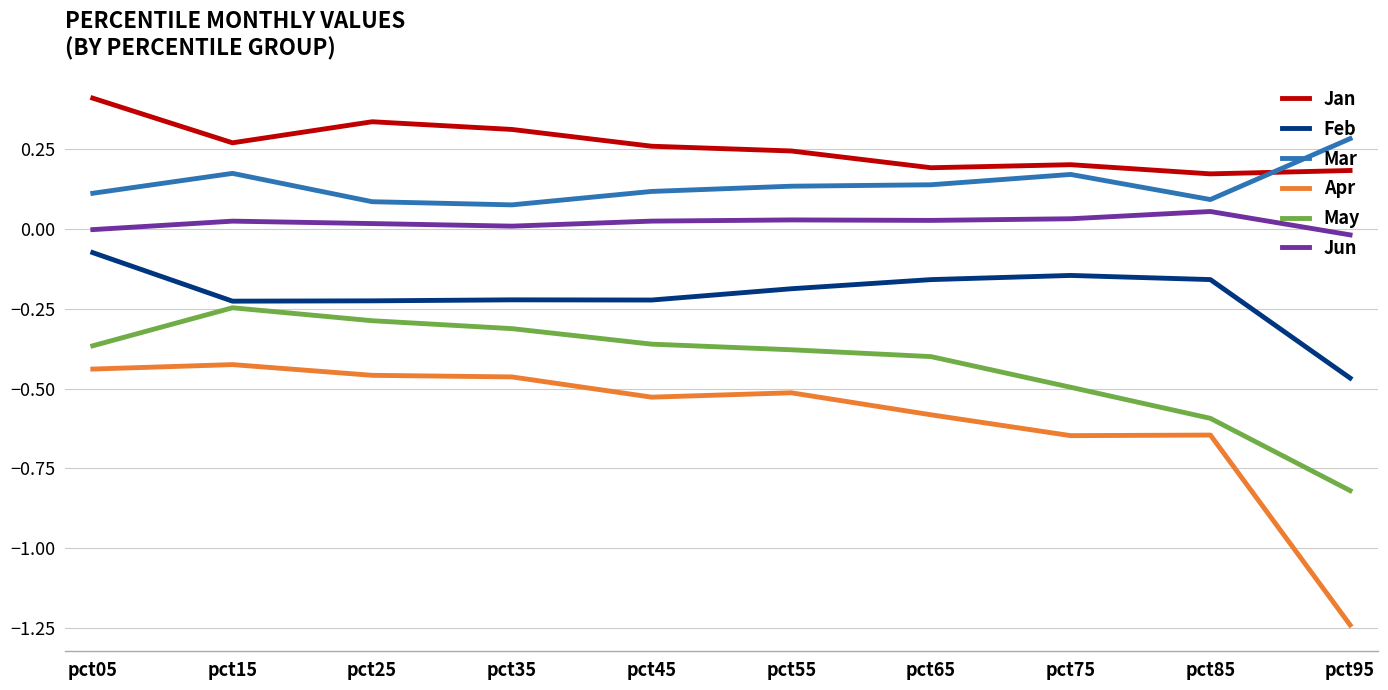

List the series in order of their peak value, highest first.

Jan, Mar, Jun, Feb, May, Apr